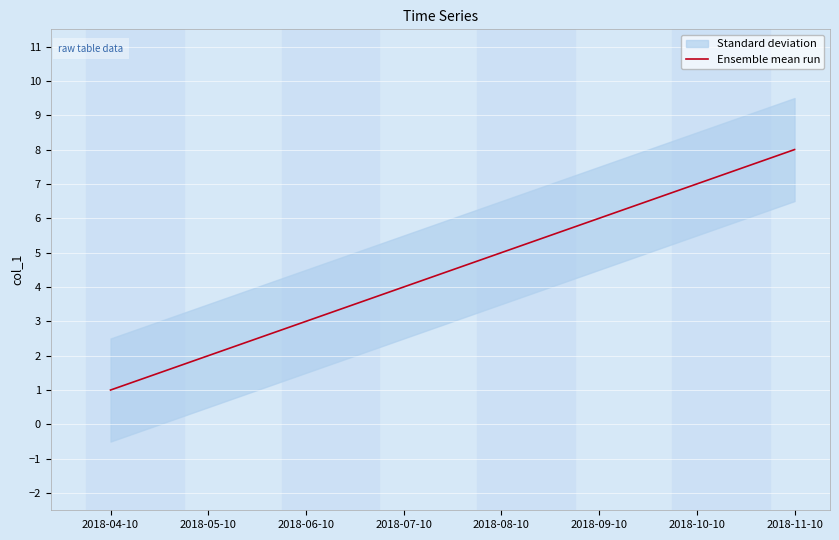

What is the label of the 2nd point from the left?

2018-05-10